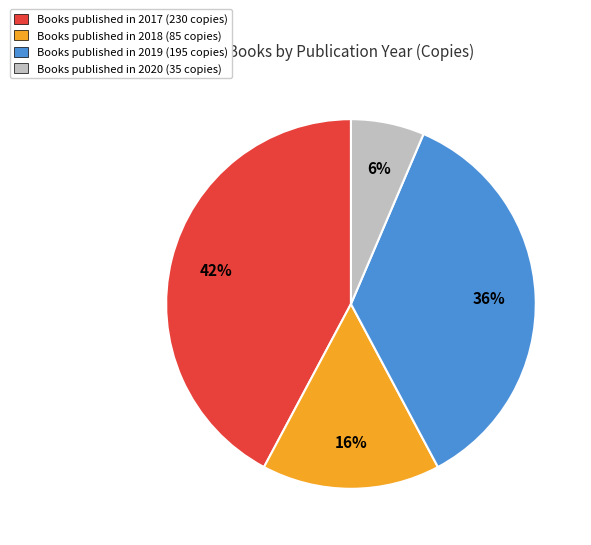

Which slice is the largest?

Books published in 2017 (230 copies)